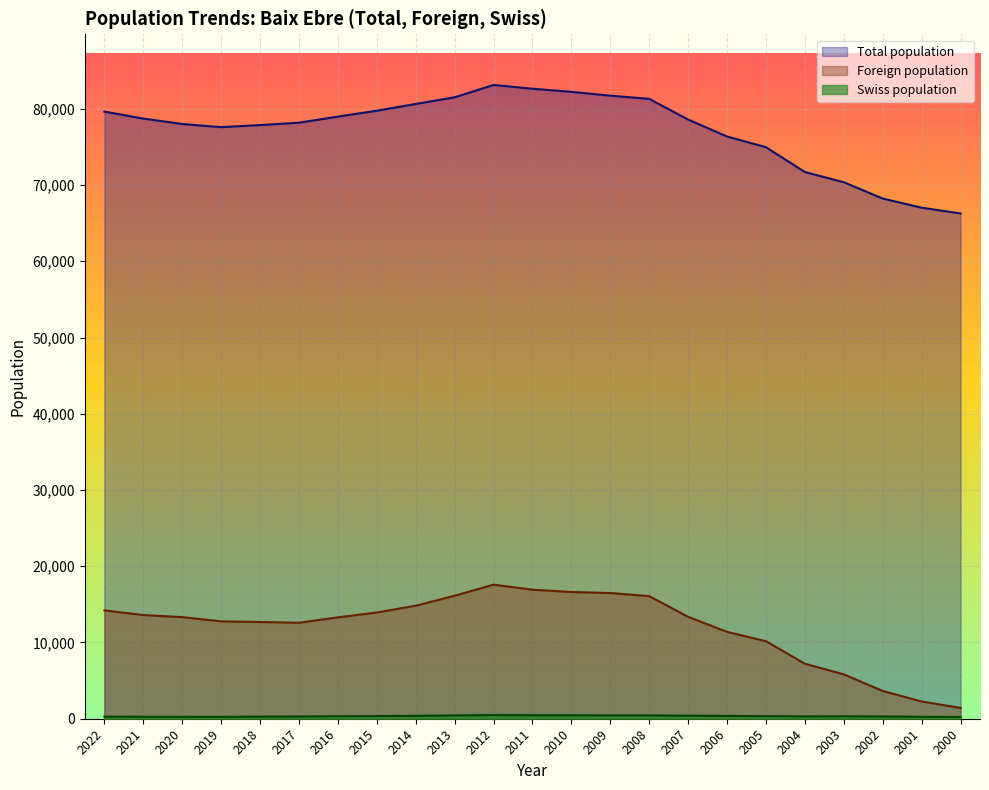

At which category does Total population reach its first local peak?

2012